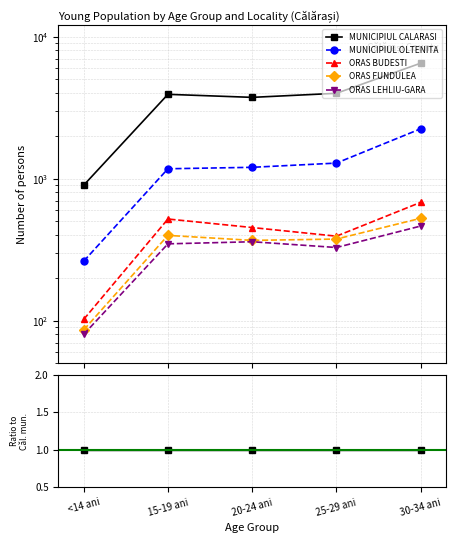

What position from the right is 25-29 ani?

2